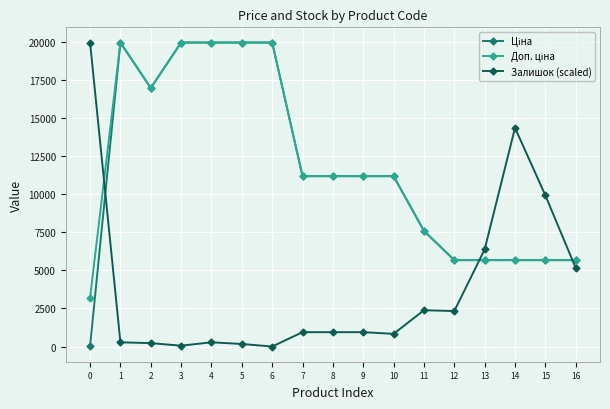

Does the chart have visible grid lines?

Yes